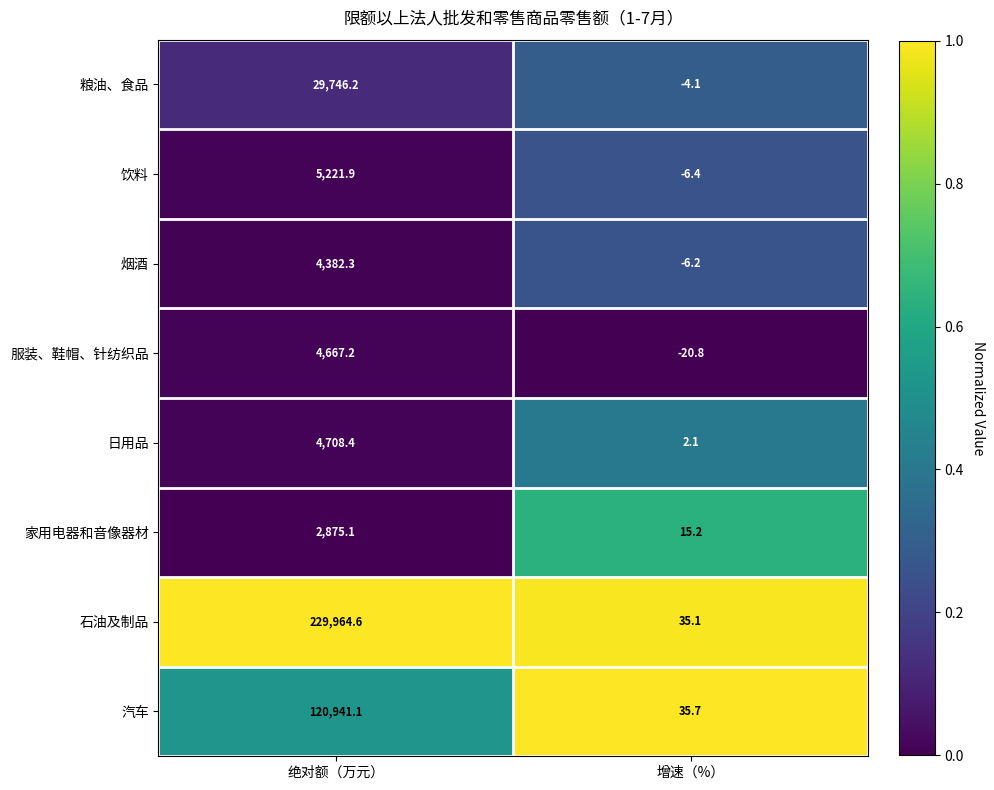

What is the total value across all series at 增速（%）?

50.6